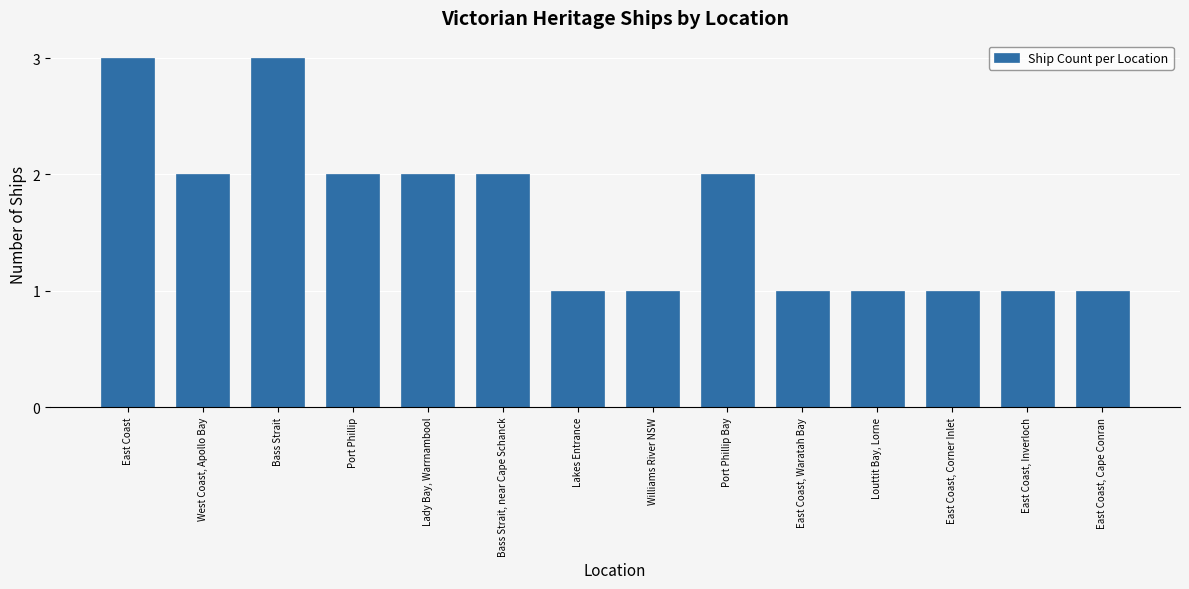

What position from the left is Lady Bay, Warrnambool?

5